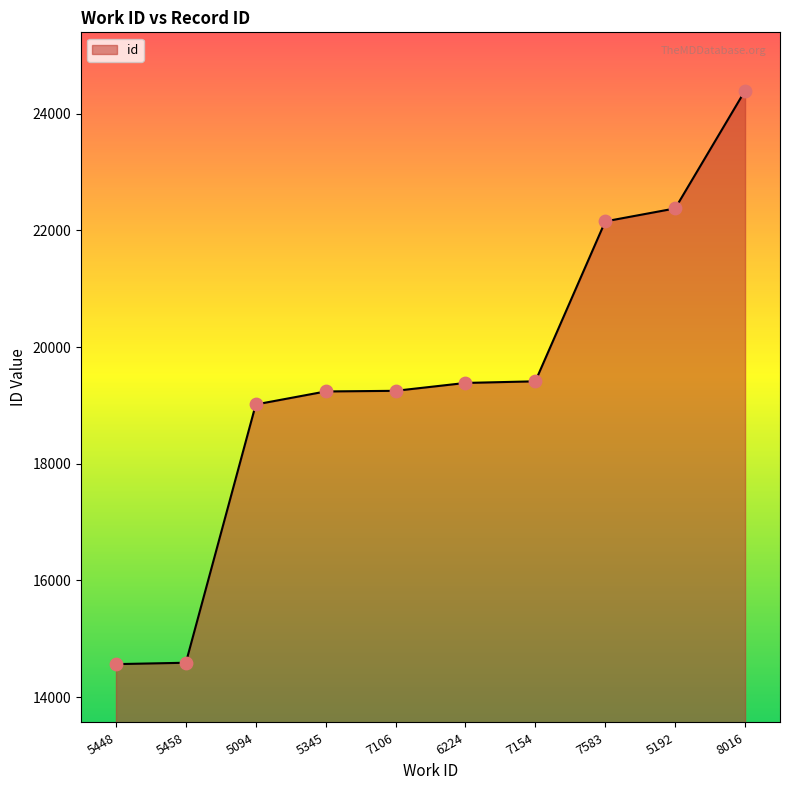

What is the change in value from 5345 to 8016?

+5157